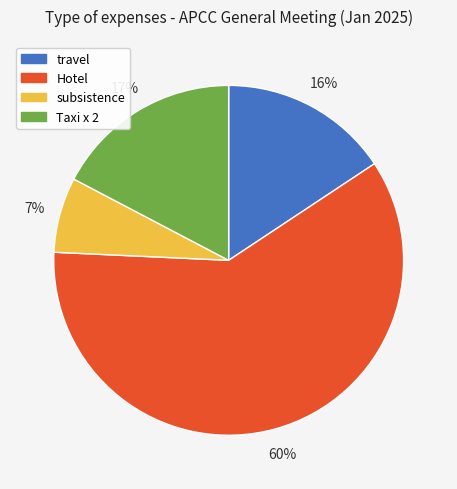

Is the sum of subsistence and Taxi x 2 greater than half?

No